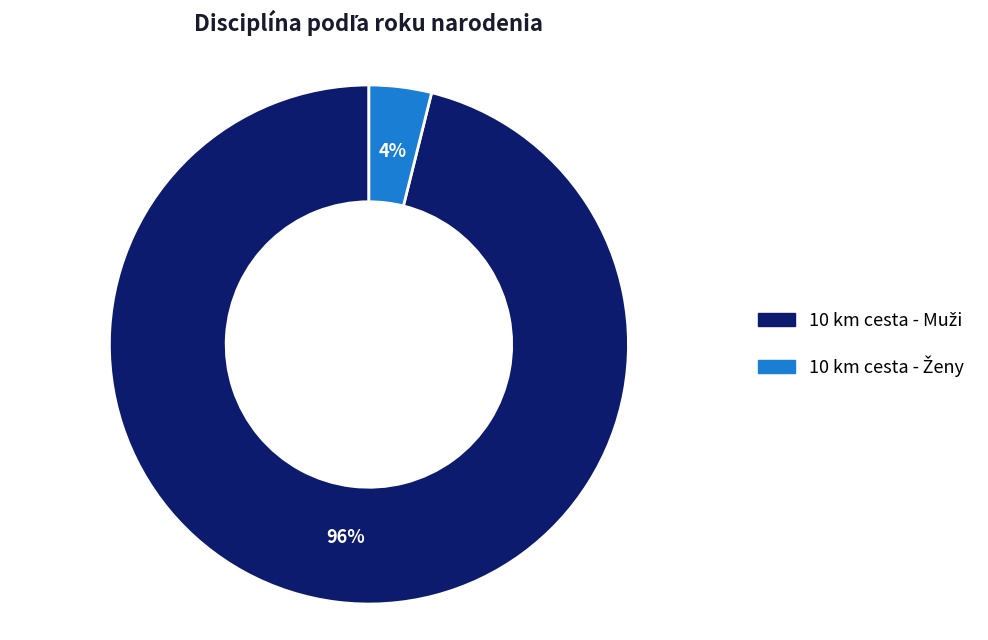

To the nearest percent, what is the difference between the largest and smallest slice percentages?

92%